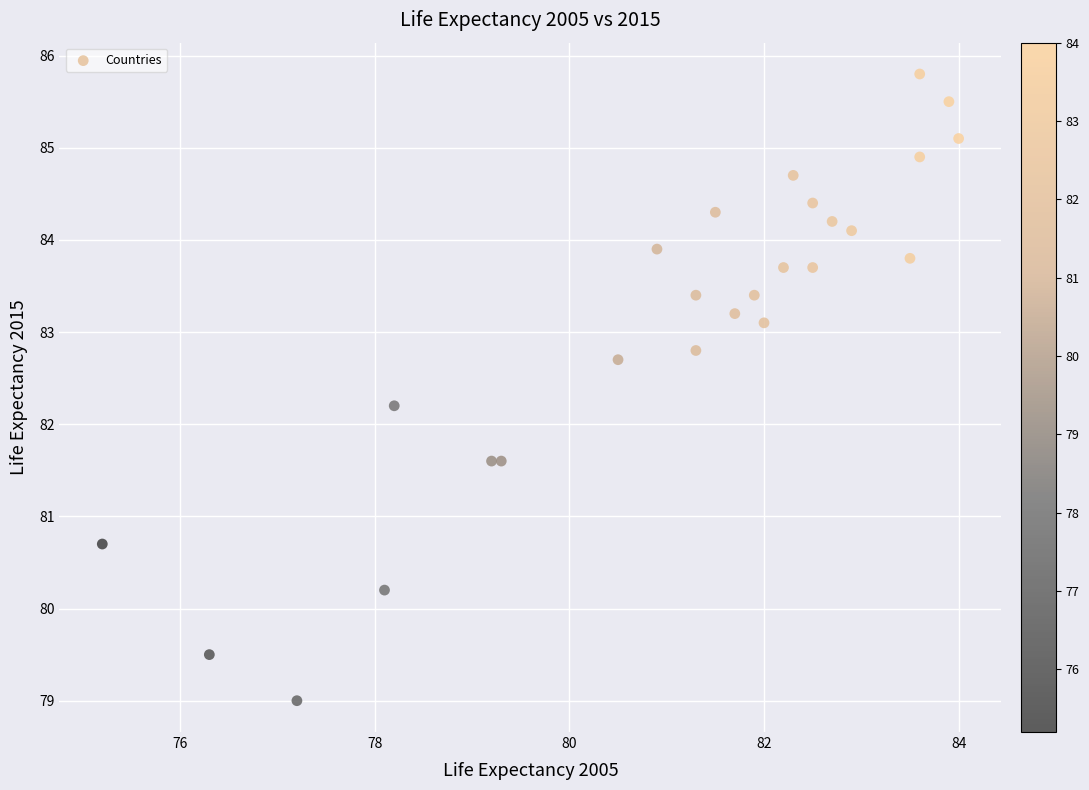

What Y value in the scatter plot is closest to 82?

82.2